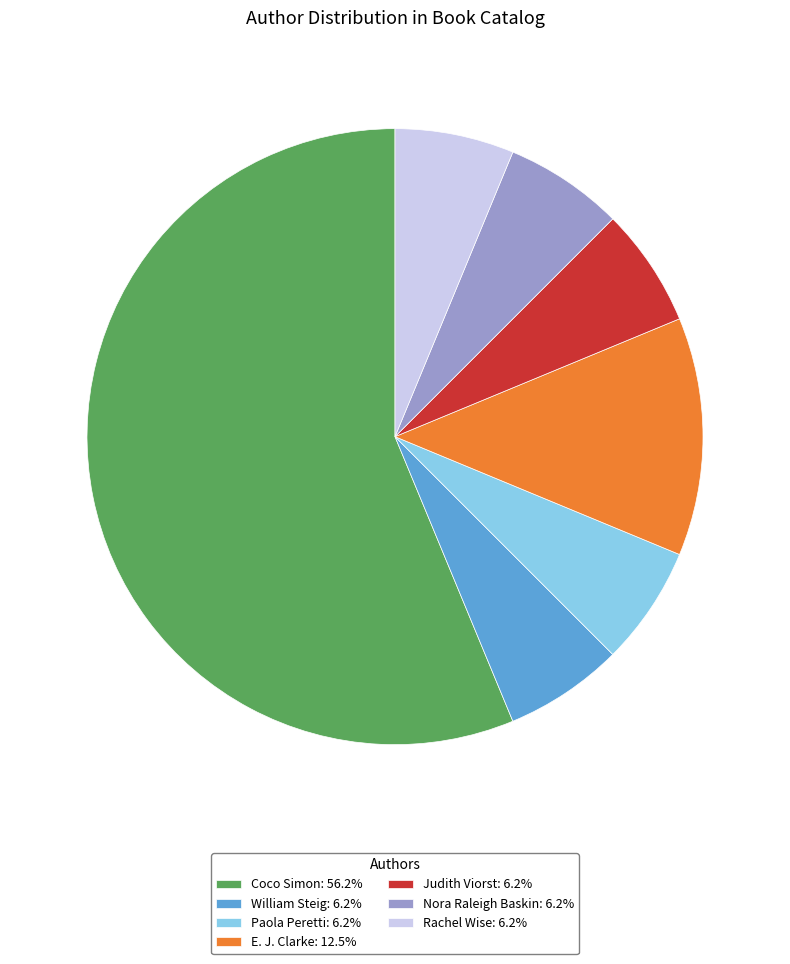

Approximately how many times larger is the value at Nora Raleigh Baskin: 6.2% compared to E. J. Clarke: 12.5%?

0.5